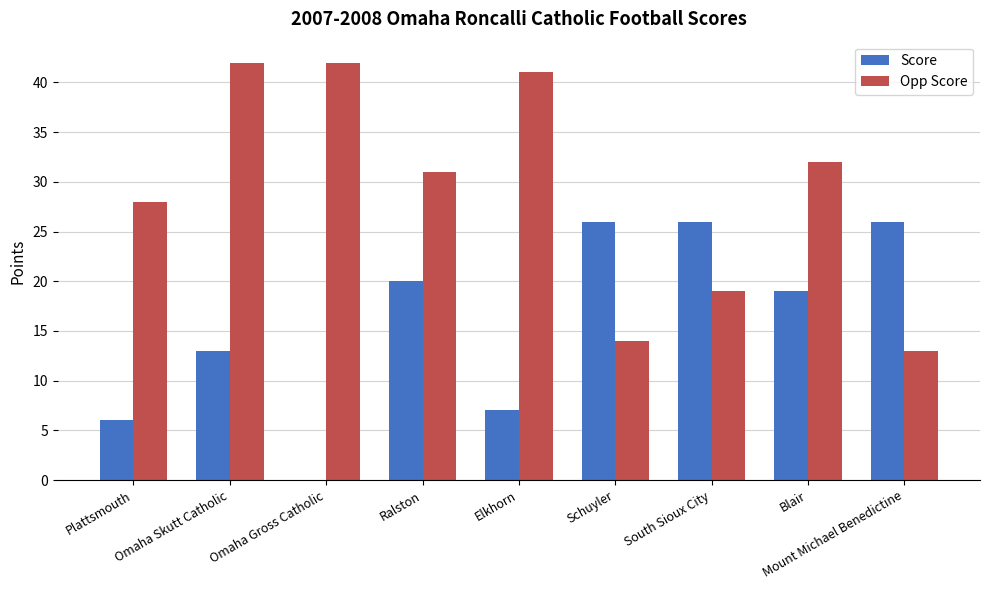

How many categories are shown in the chart?

9